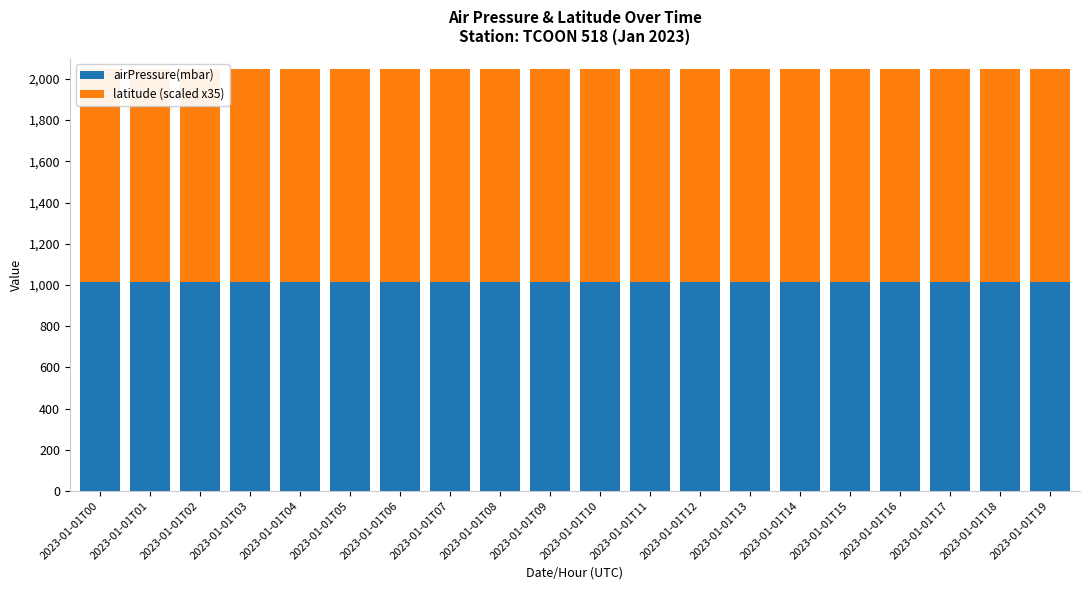

What is the greatest value displayed?

1033.0